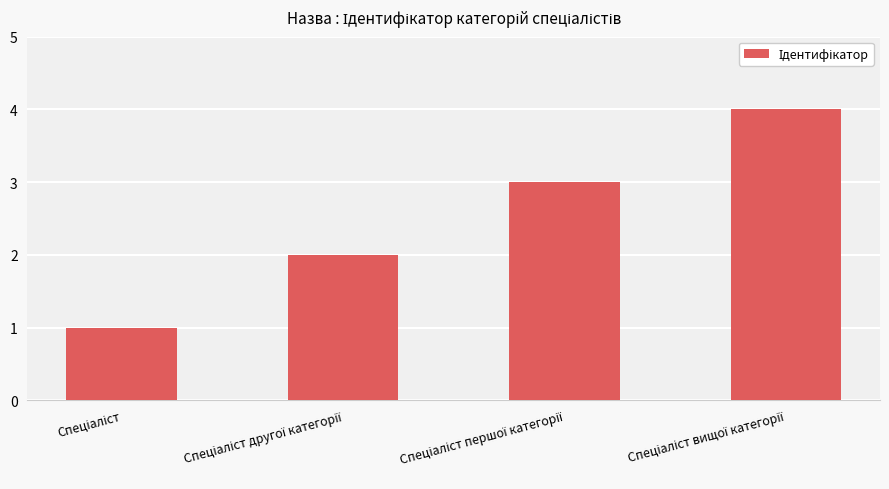

What is the sum of all values?

10